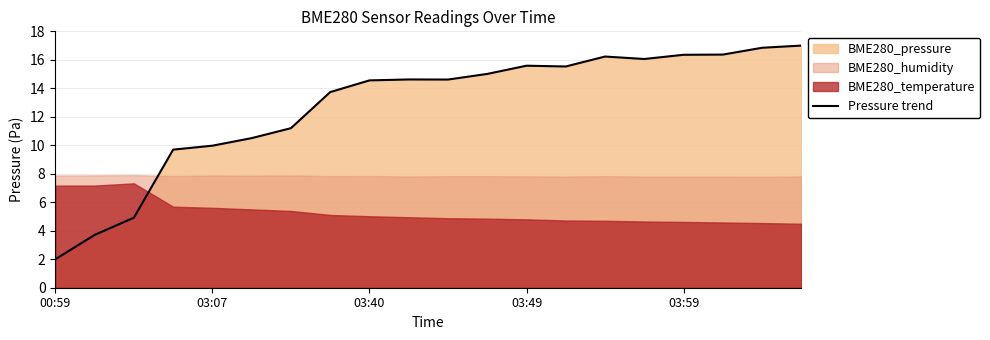

The Pressure trend series shows 14.4 at 03:07. True or false?

False